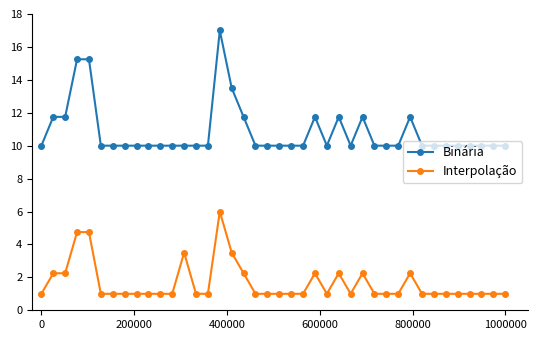

Rank the series by their maximum value, from highest to lowest.

Binária, Interpolação